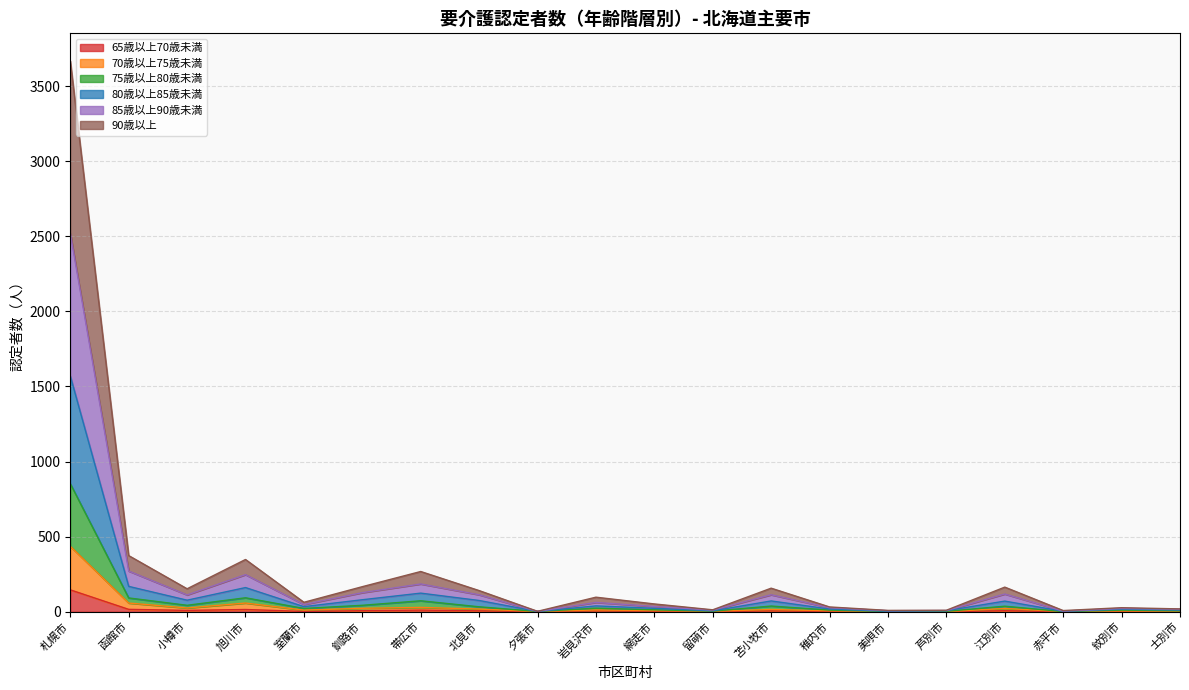

Which has a higher value, 旭川市 or 士別市?

旭川市